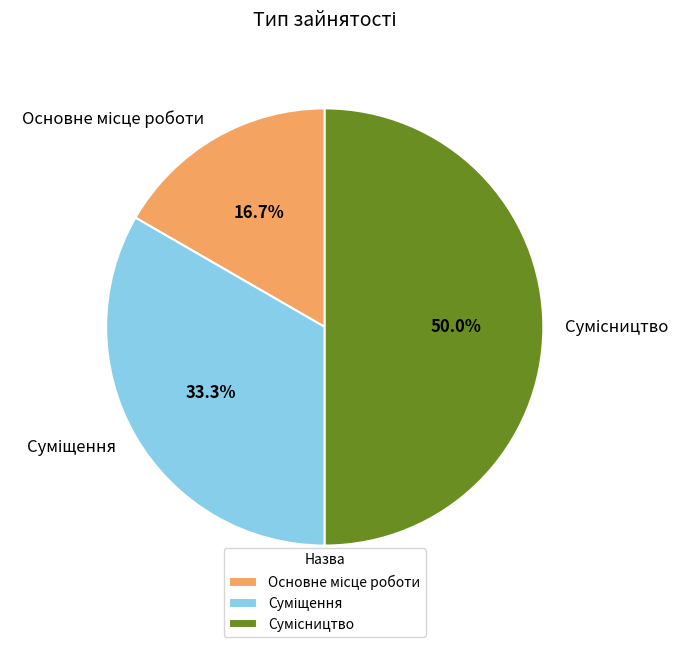

How many segments does this pie chart have?

3